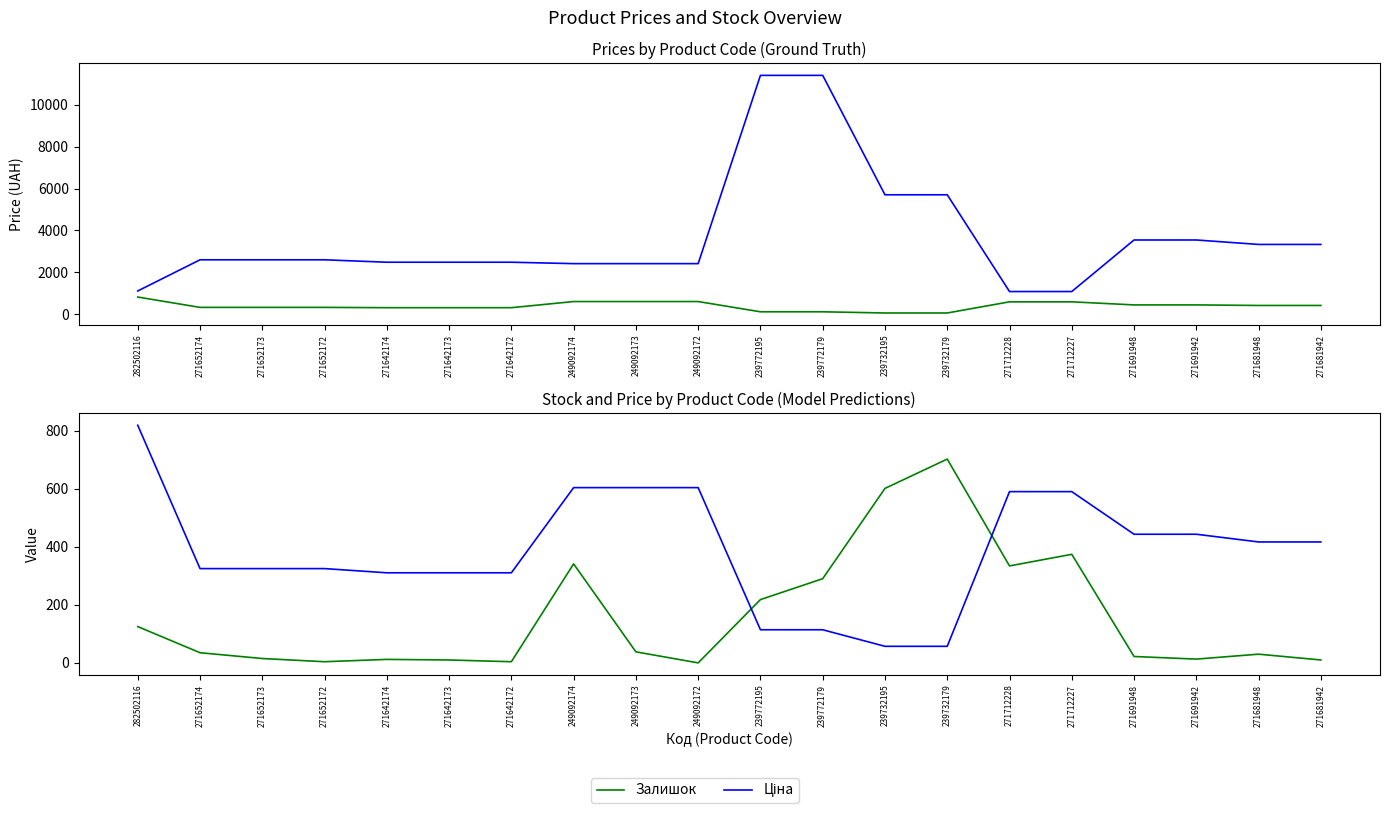

What position from the right is 239732179?

7